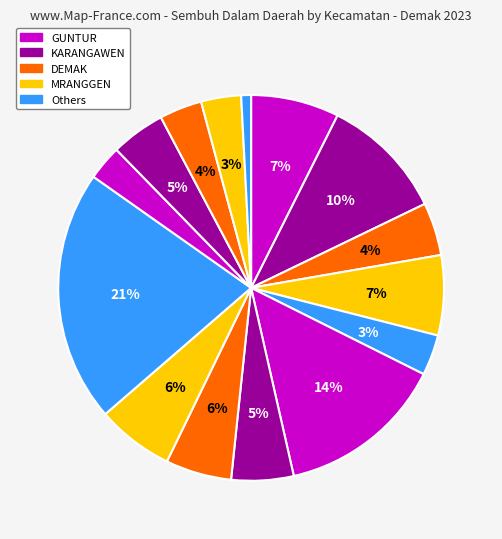

How many segments does this pie chart have?

15